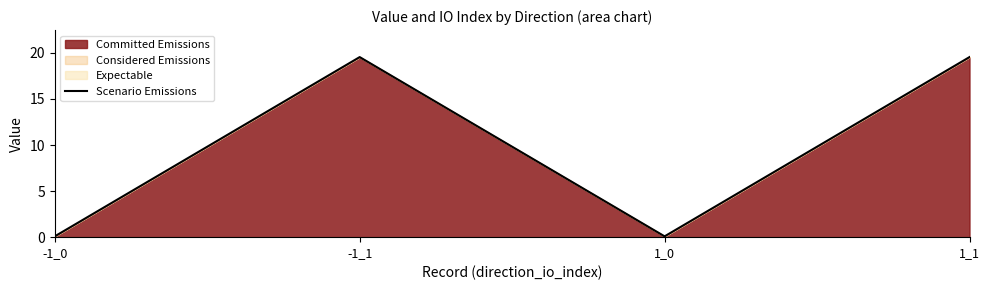

What is the label of the 2nd point from the left?

-1_1